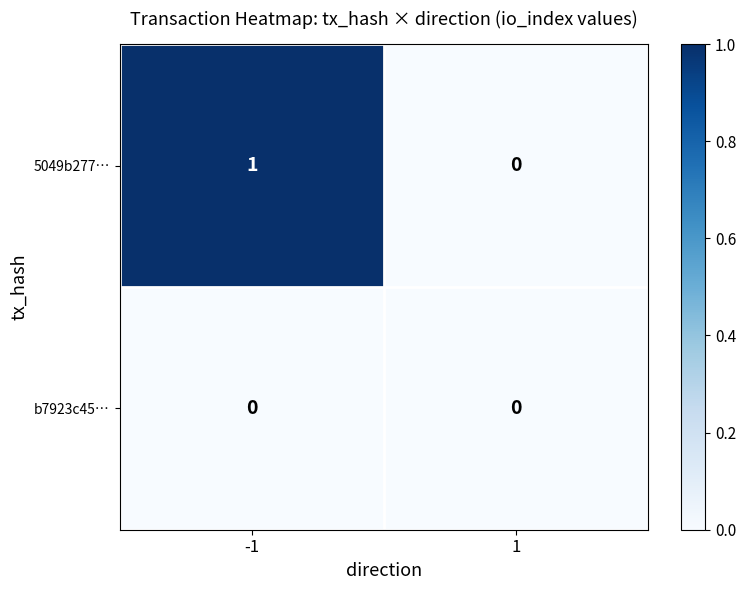

Reading right to left, extract all data points from this chart.

5049b277…: 1=0	-1=1
b7923c45…: 1=0	-1=0